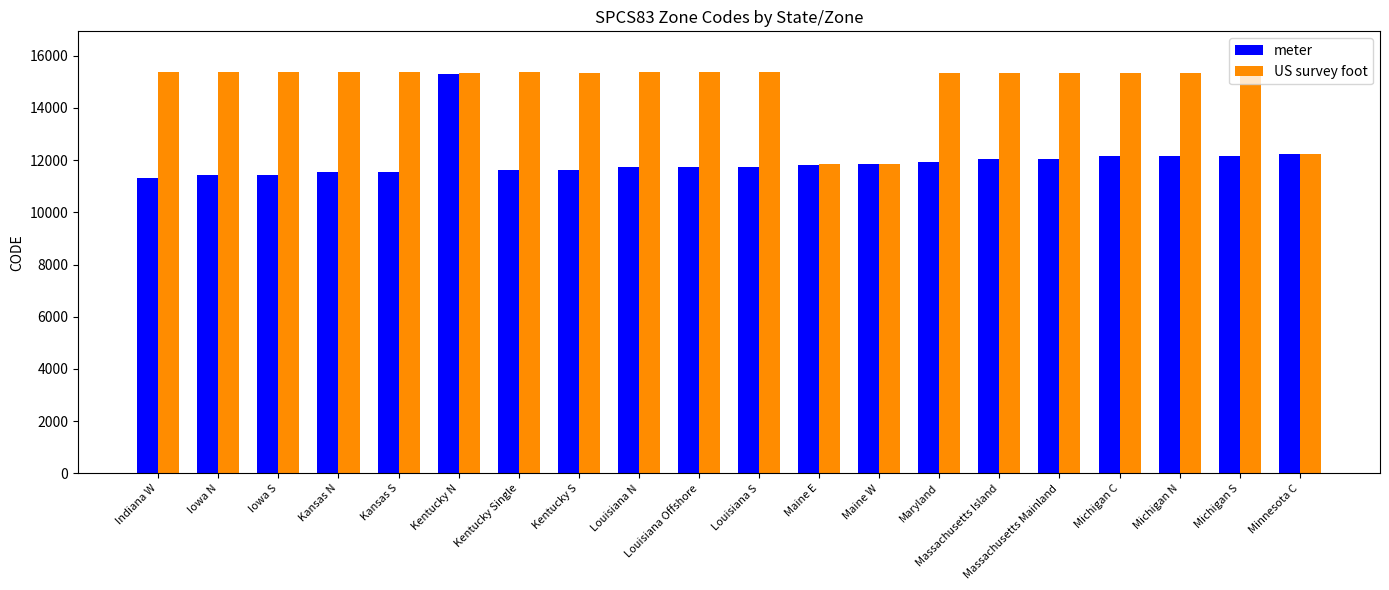

What is the spread (max minus min) of values at Michigan N?

3192